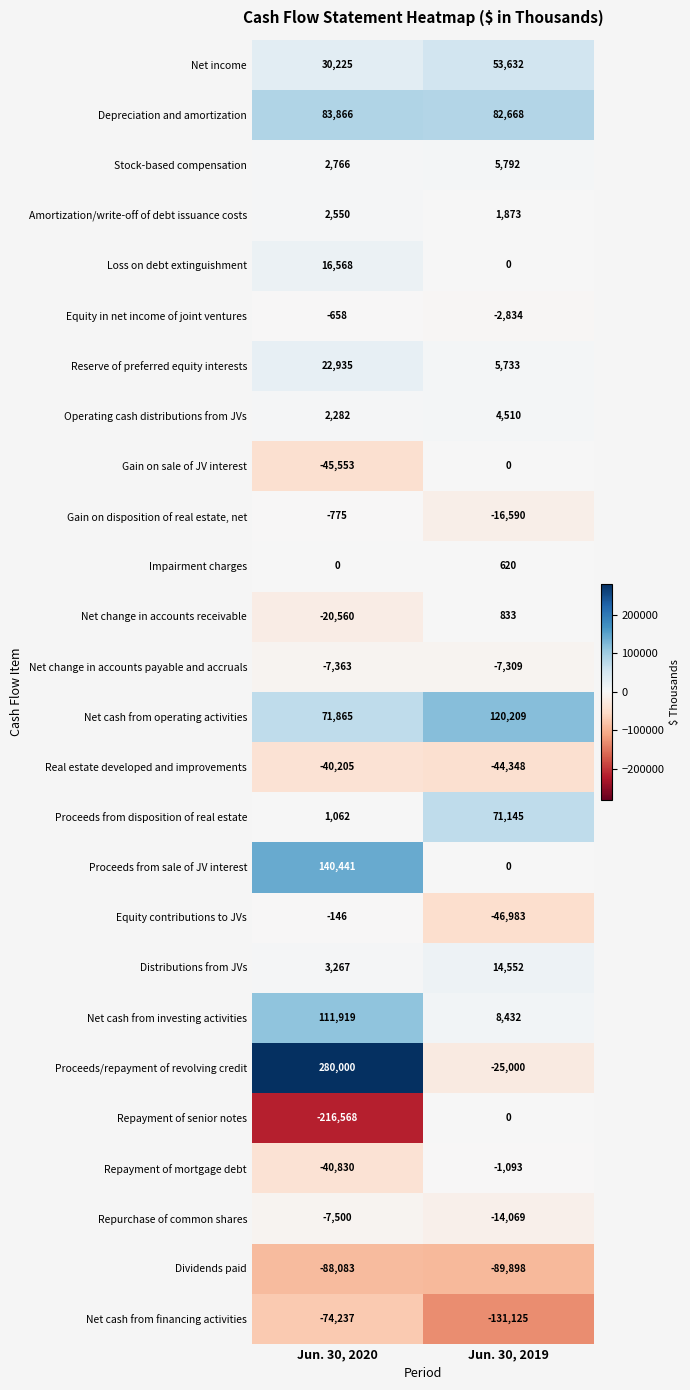

At which category is the sum across all series the highest?

Jun. 30, 2020